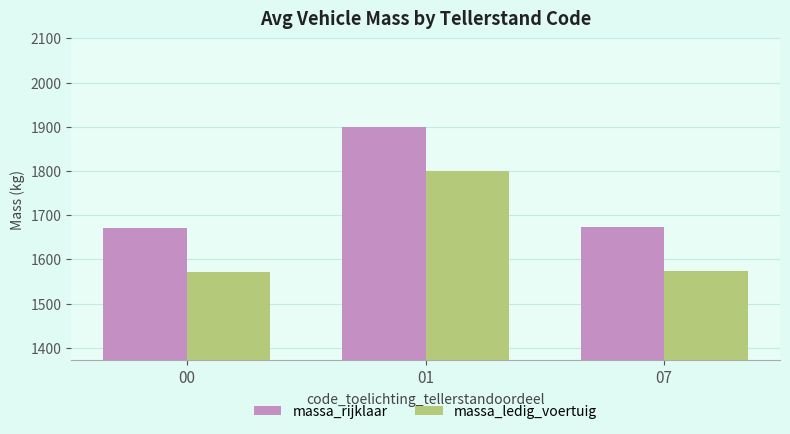

How many bars are there in each group?

2